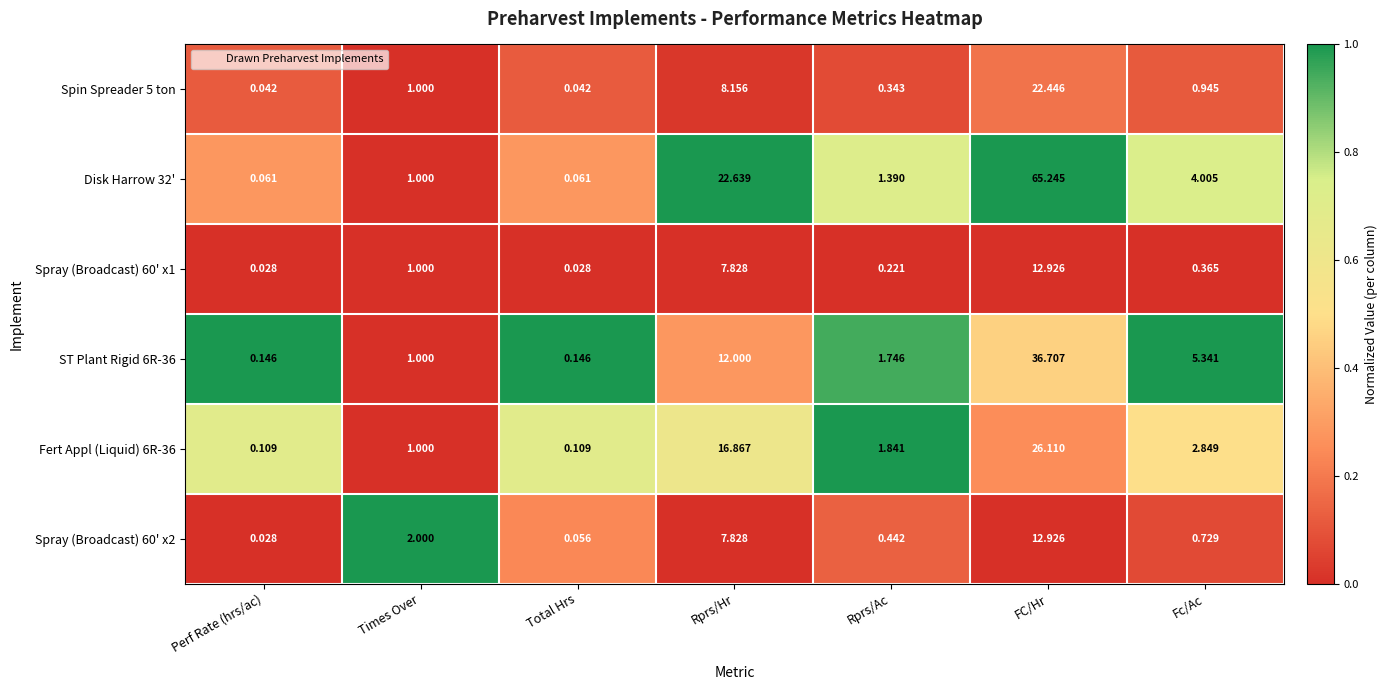

At which category is the sum across all series the highest?

FC/Hr